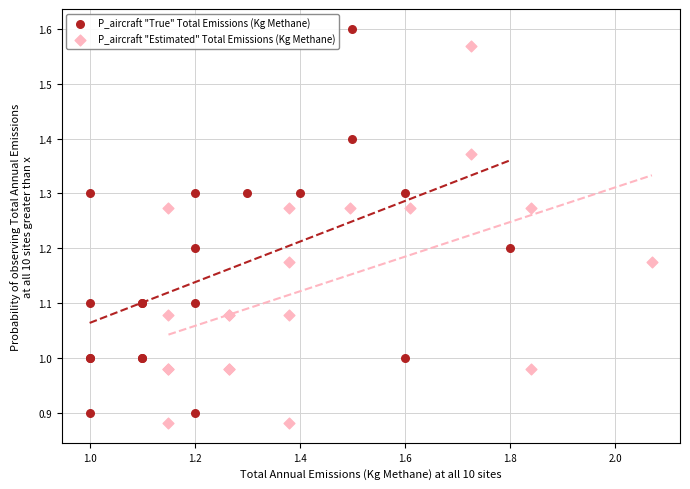

Which series contains the highest Y value?

P_aircraft "True" Total Emissions (Kg Methane)